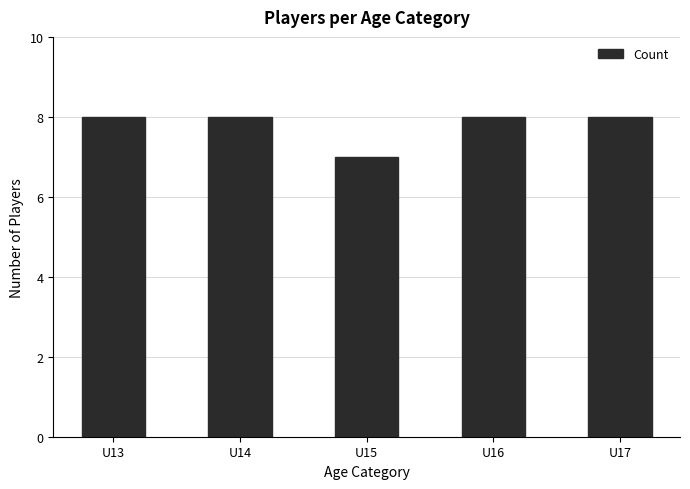

How many values are between 8 and 9?

4